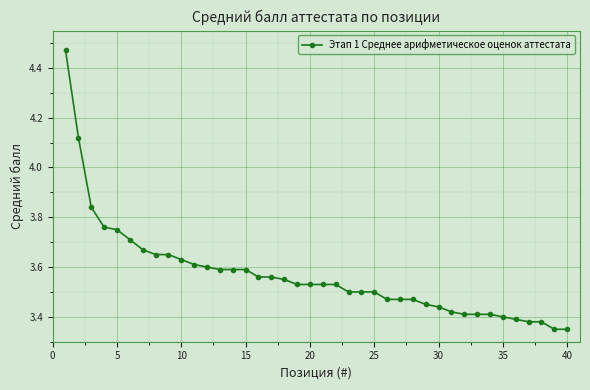

Count the values in the range 3 to 4.

38